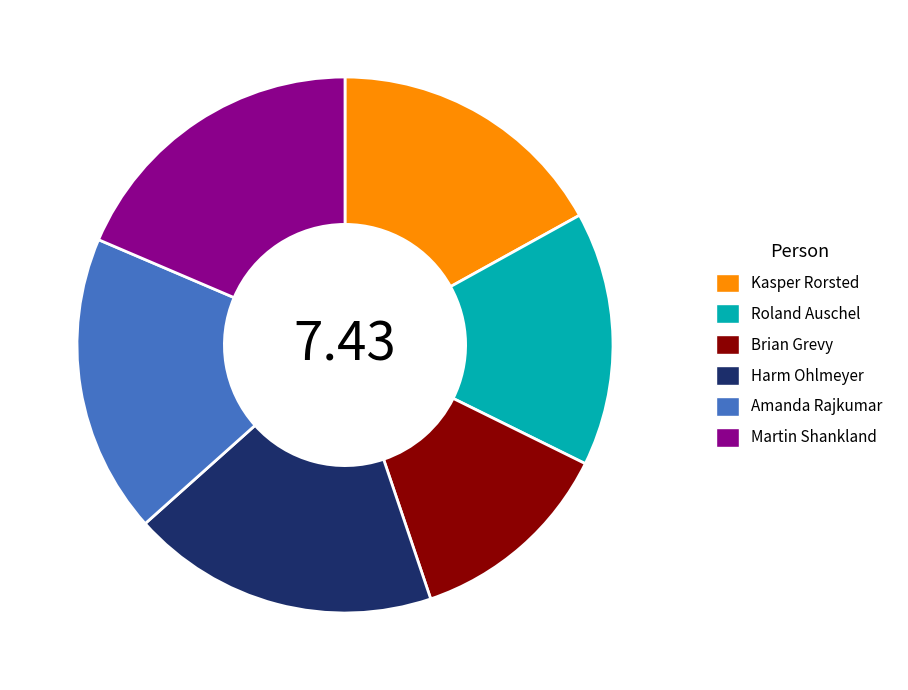

Which has a higher value, Brian Grevy or Martin Shankland?

Martin Shankland